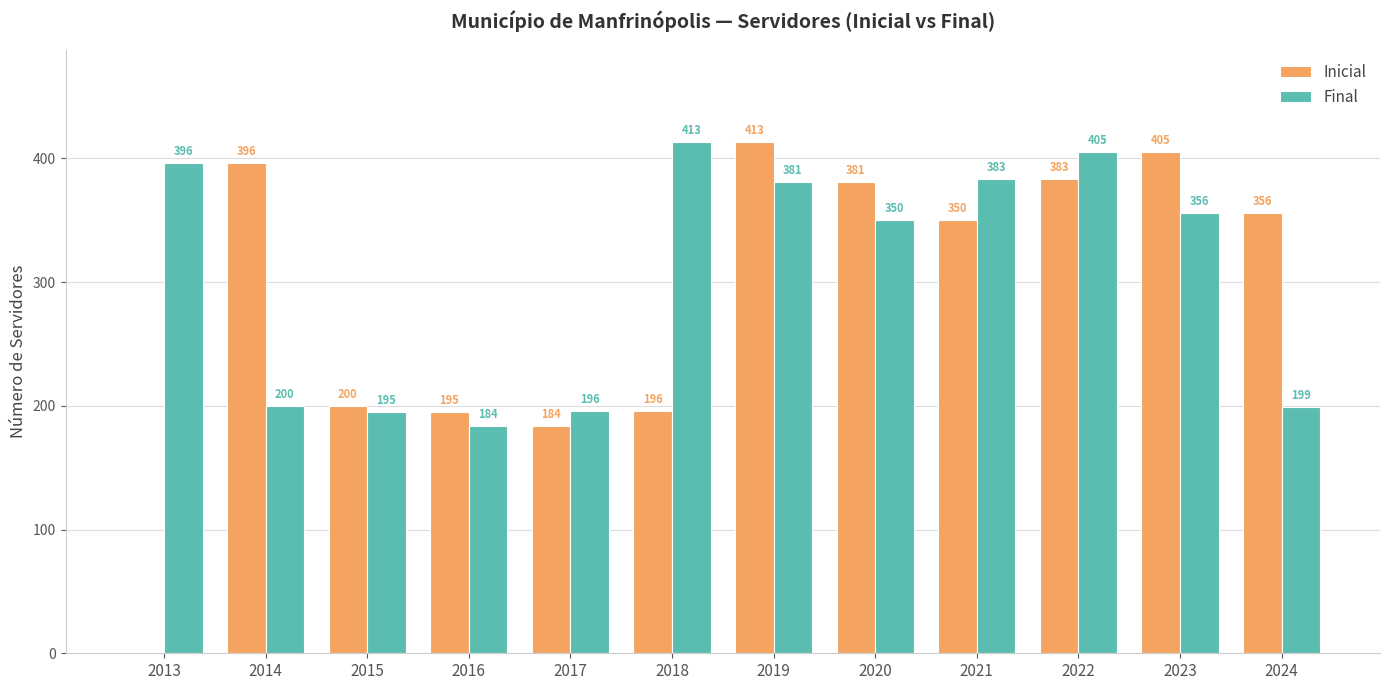

How many groups of bars are there?

12